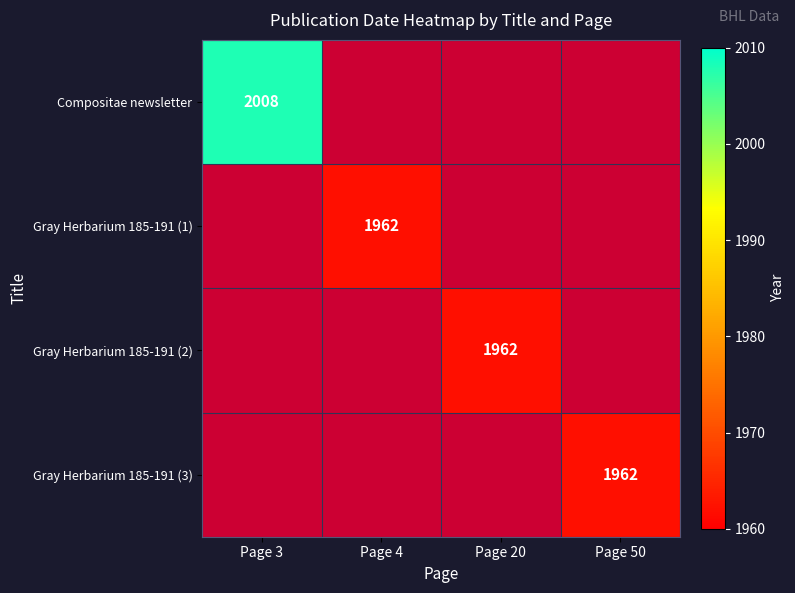

The value of Compositae newsletter at Page 3 is 2008. True or false?

True